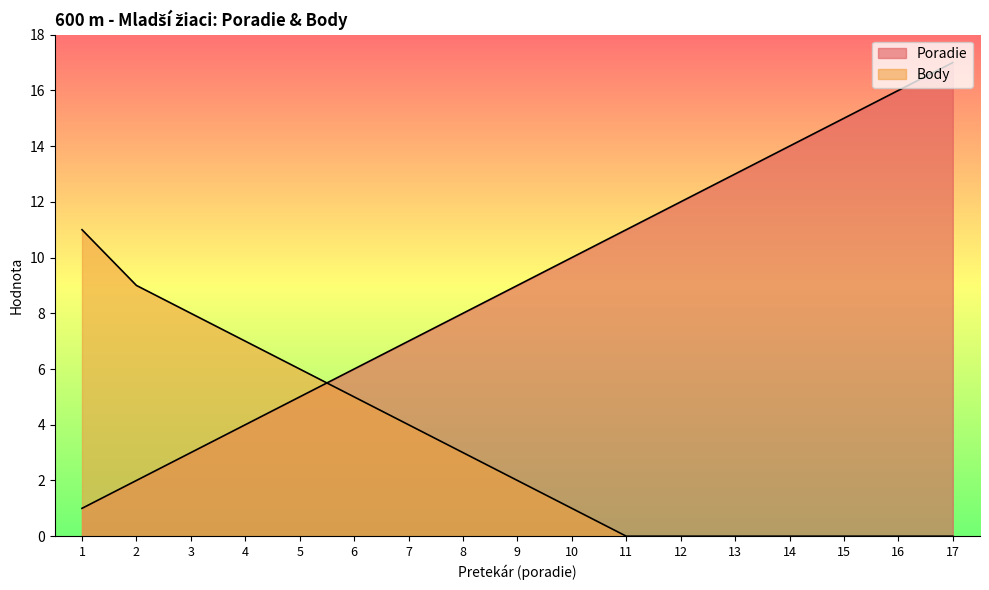

Reading left to right, transcribe all the data shown in this chart.

Poradie: 1	2	3	4	5	6	7	8	9	10	11	12	13	14	15	16	17
Body: 11	9	8	7	6	5	4	3	2	1	0	0	0	0	0	0	0